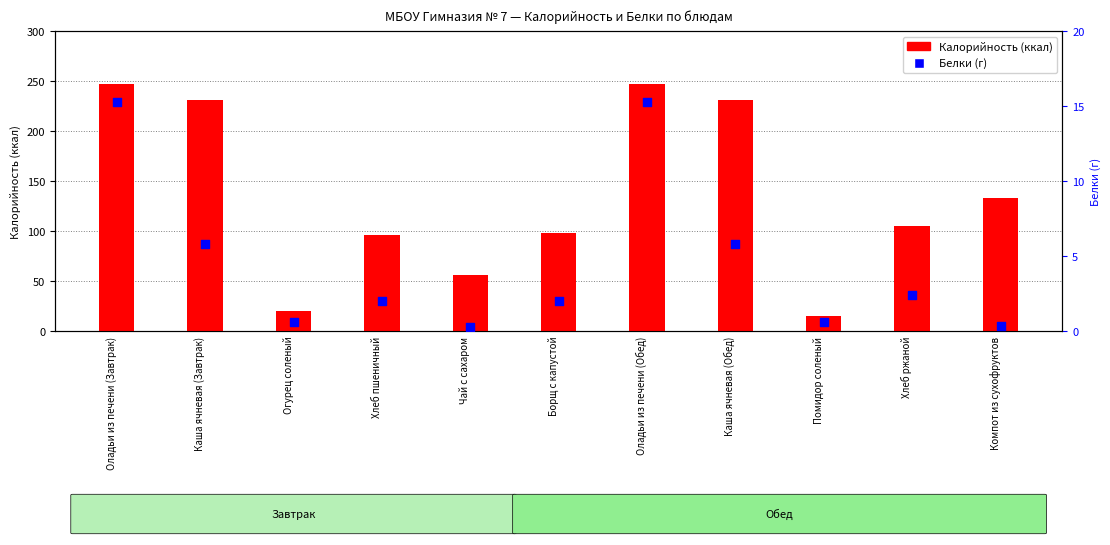

Which series reaches the maximum Y coordinate?

Калорийность